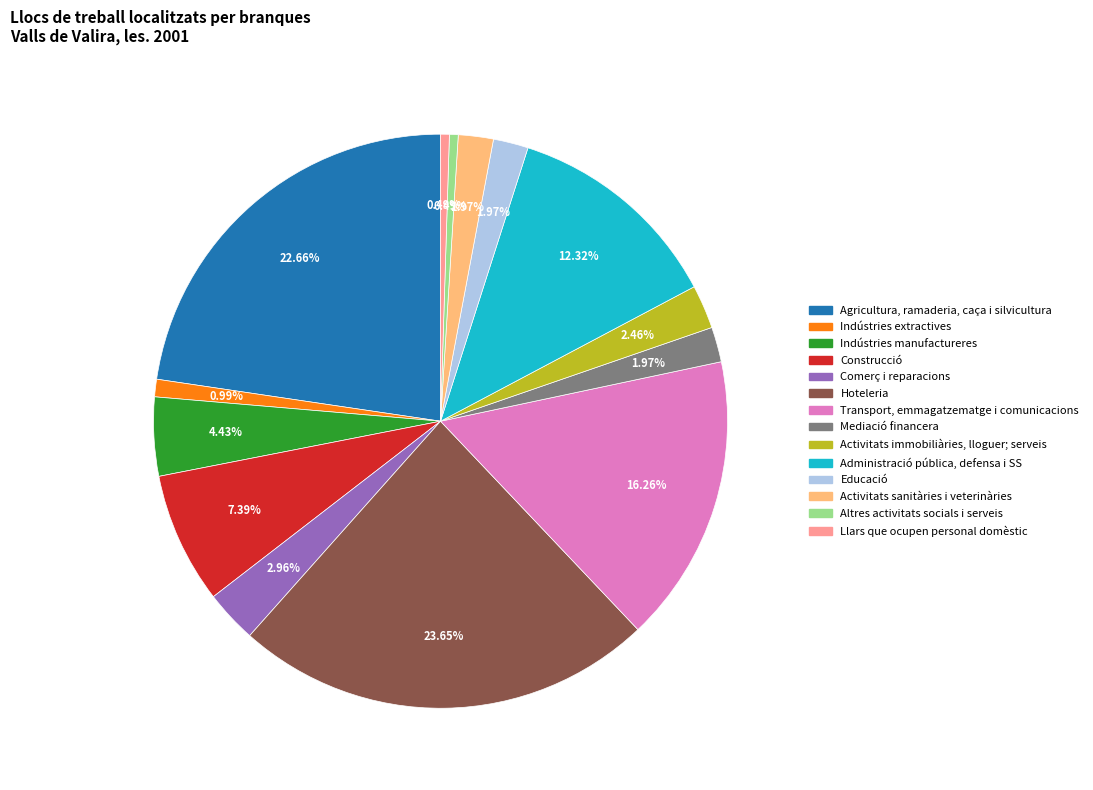

Is there a majority slice in this chart?

No